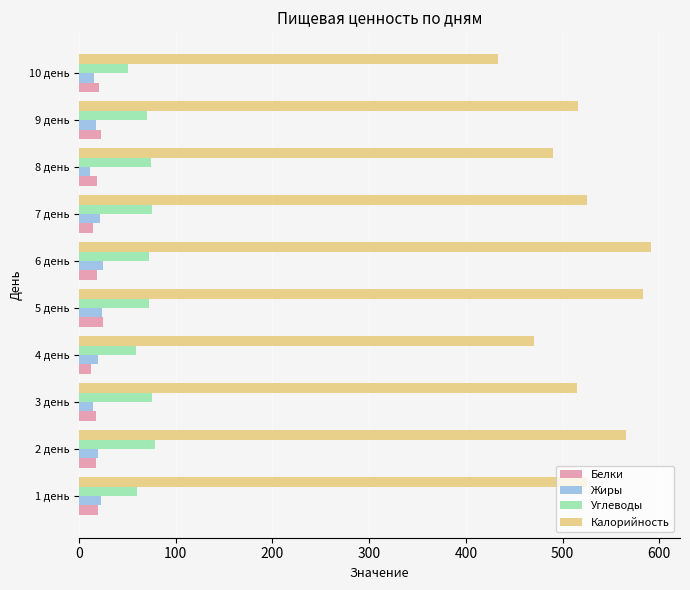

At how many categories does at least one series exceed 188?

10